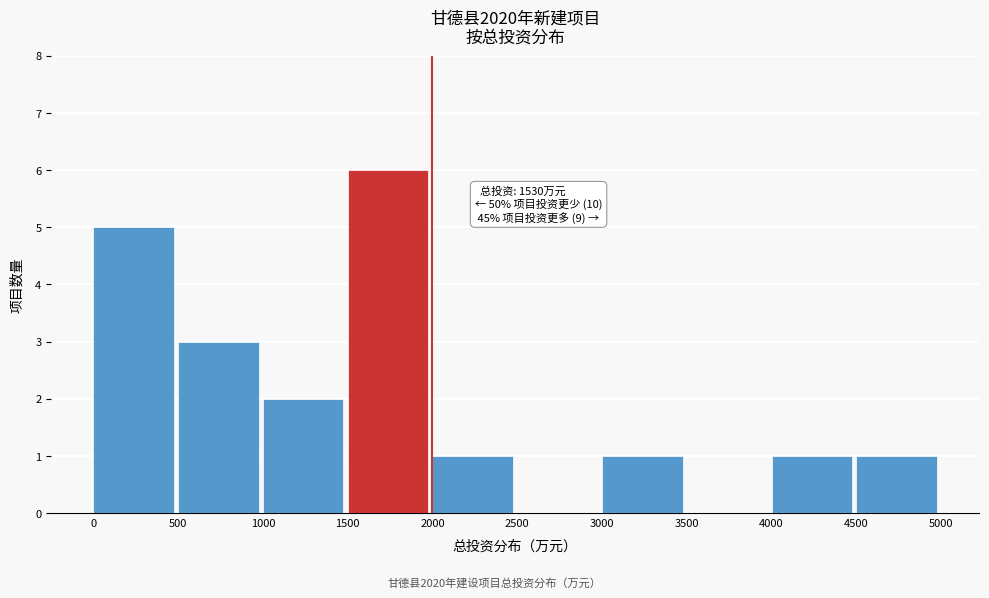

Over which range of the x-axis is the bar tallest?

1500 to 2000